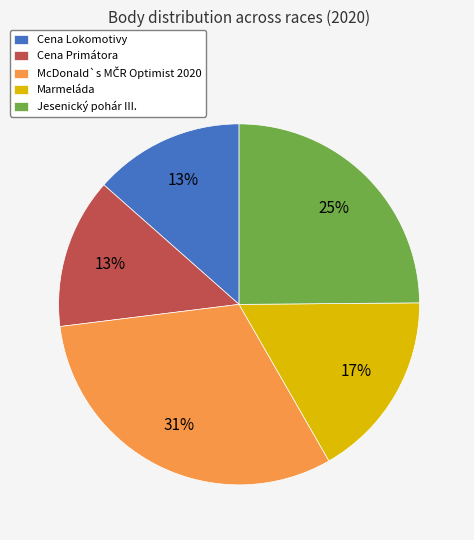

To the nearest percent, what is the average slice percentage?

20%